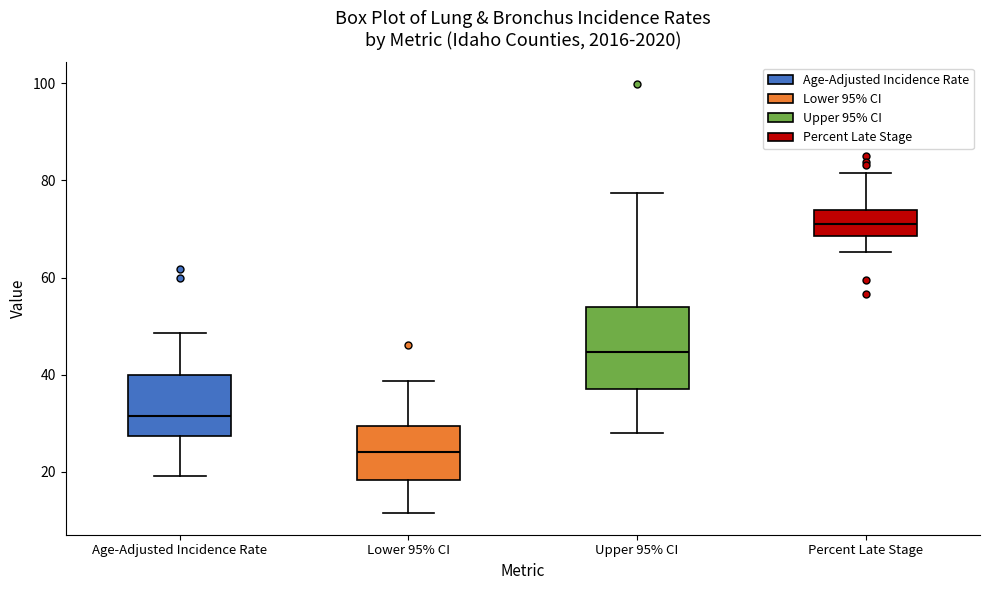

Which box's median line is the highest?

Percent Late Stage